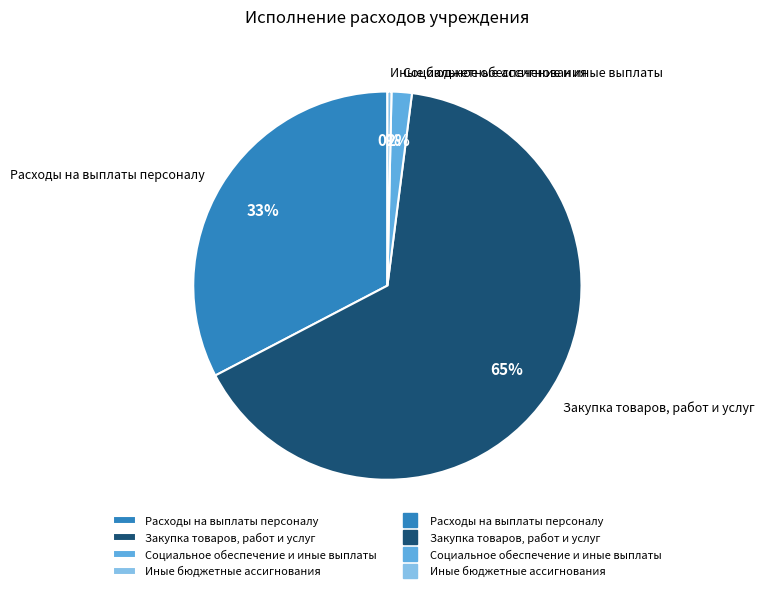

Combined, do Социальное обеспечение и иные выплаты and Расходы на выплаты персоналу account for over 50%?

No